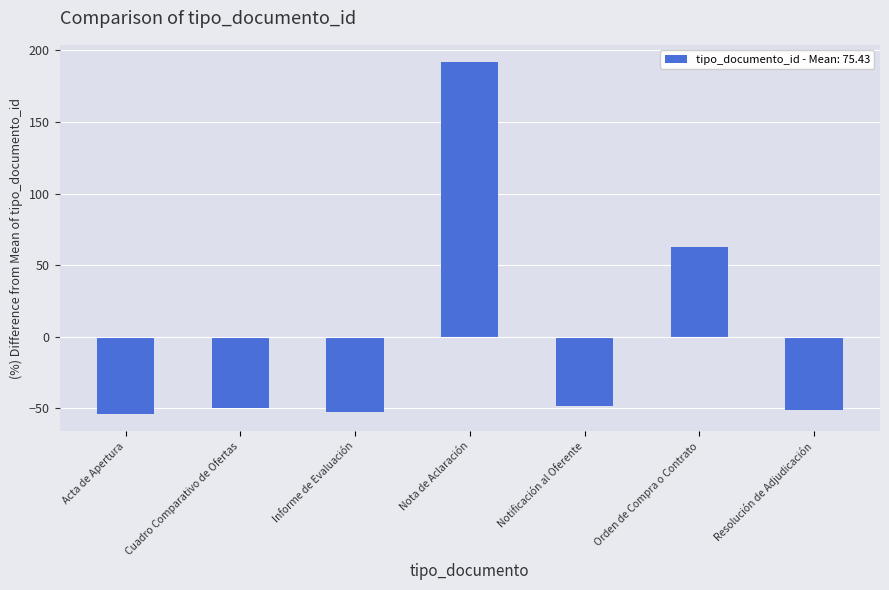

Which has a higher value, Cuadro Comparativo de Ofertas or Nota de Aclaración?

Nota de Aclaración